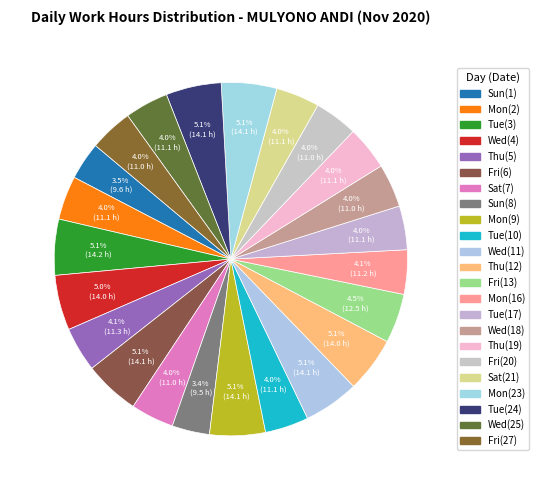

Is there any slice that represents more than half of the pie?

No